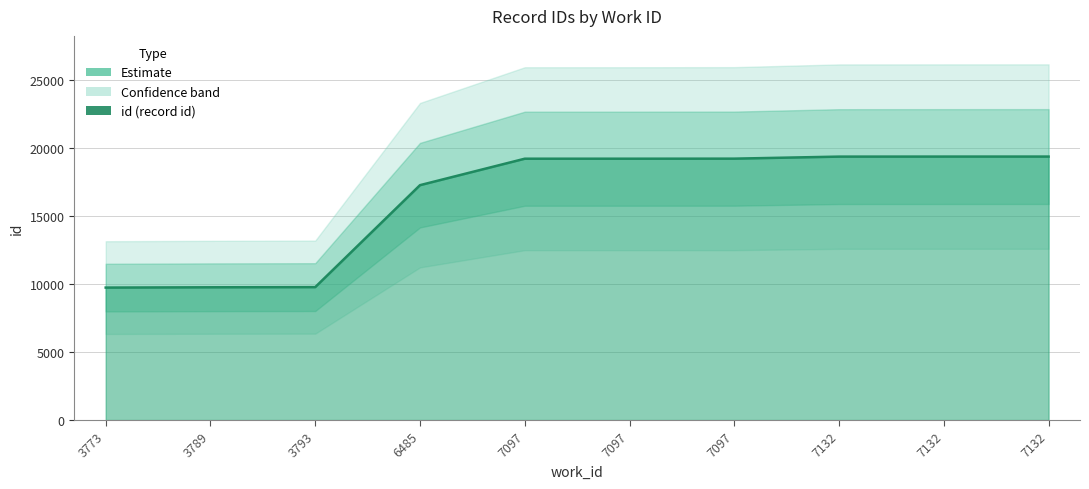

Rank the categories by value from lowest to highest.

3773, 3789, 3793, 6485, 7097, 7097, 7097, 7132, 7132, 7132